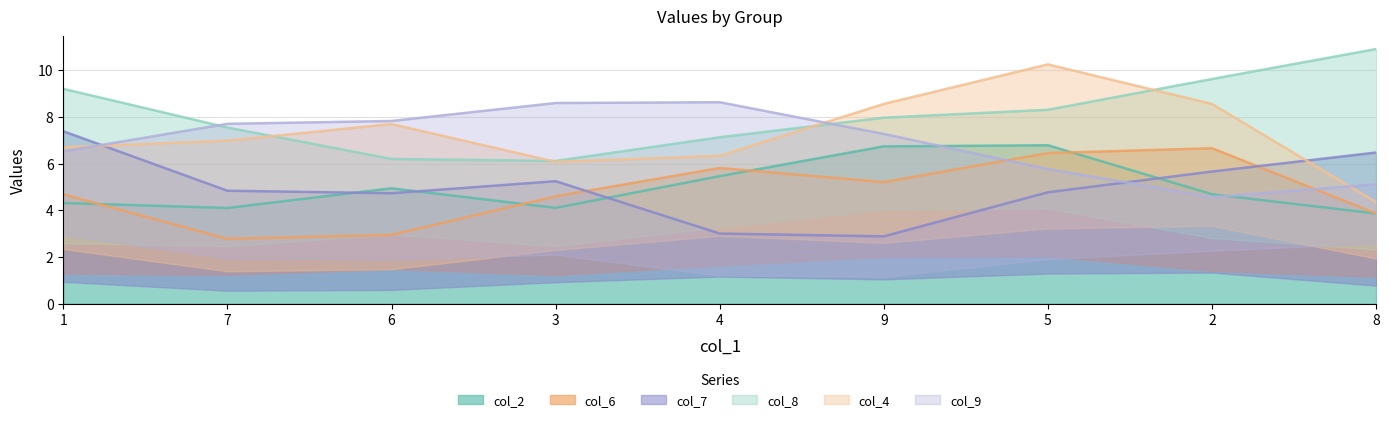

True or false: col_9 and col_6 intersect in this chart.

True